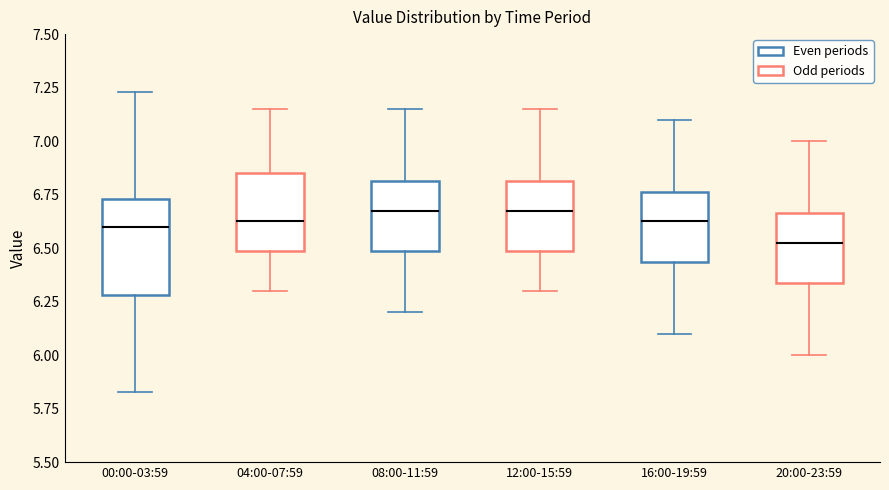

Comparing the boxes themselves (not the whiskers), which one is the tallest?

00:00-03:59